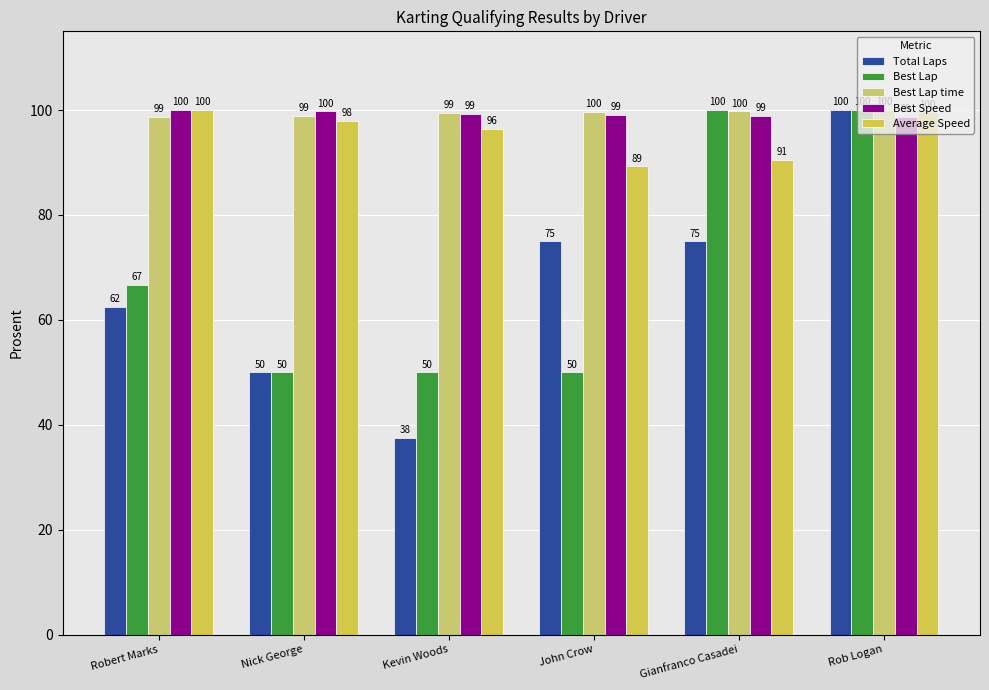

What is the difference between the maximum and second lowest values in the Average Speed series?

9.5